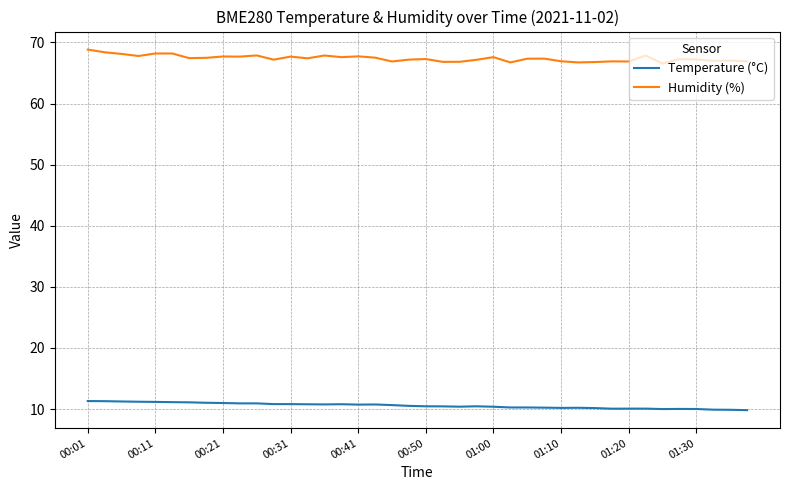

Which series has the largest total across all categories?

Humidity (%)